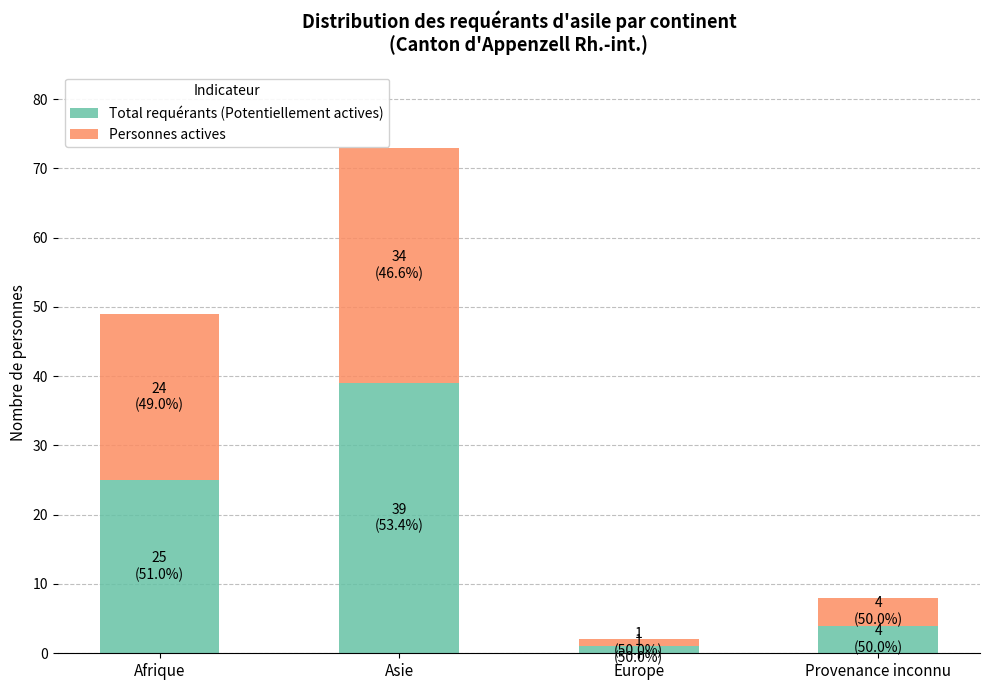

Are the bars horizontal?

No